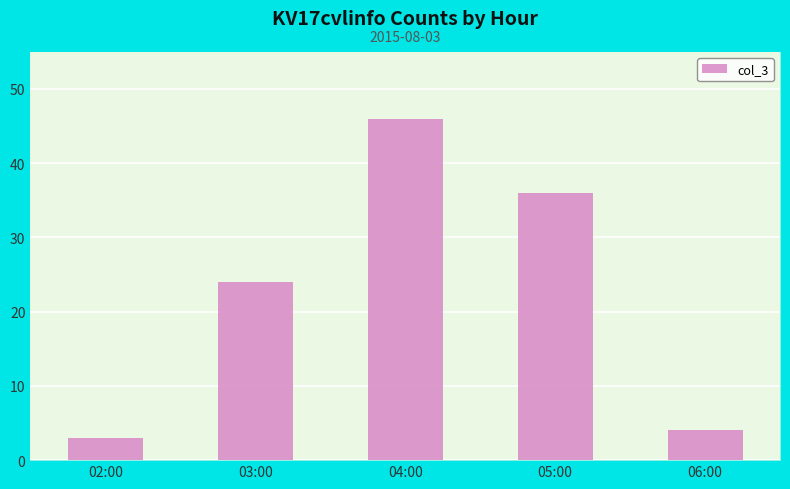

True or false: the data shows 46 at 04:00.

True